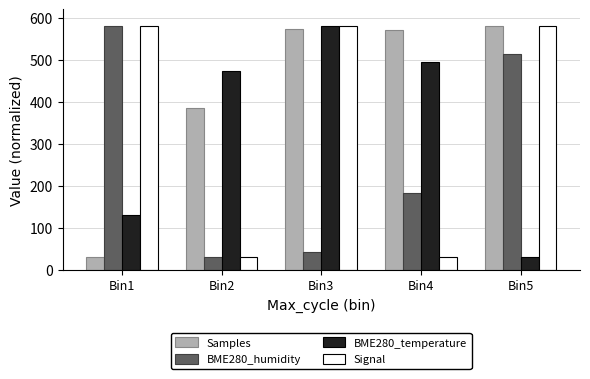

Which series has the largest total across all categories?

Samples